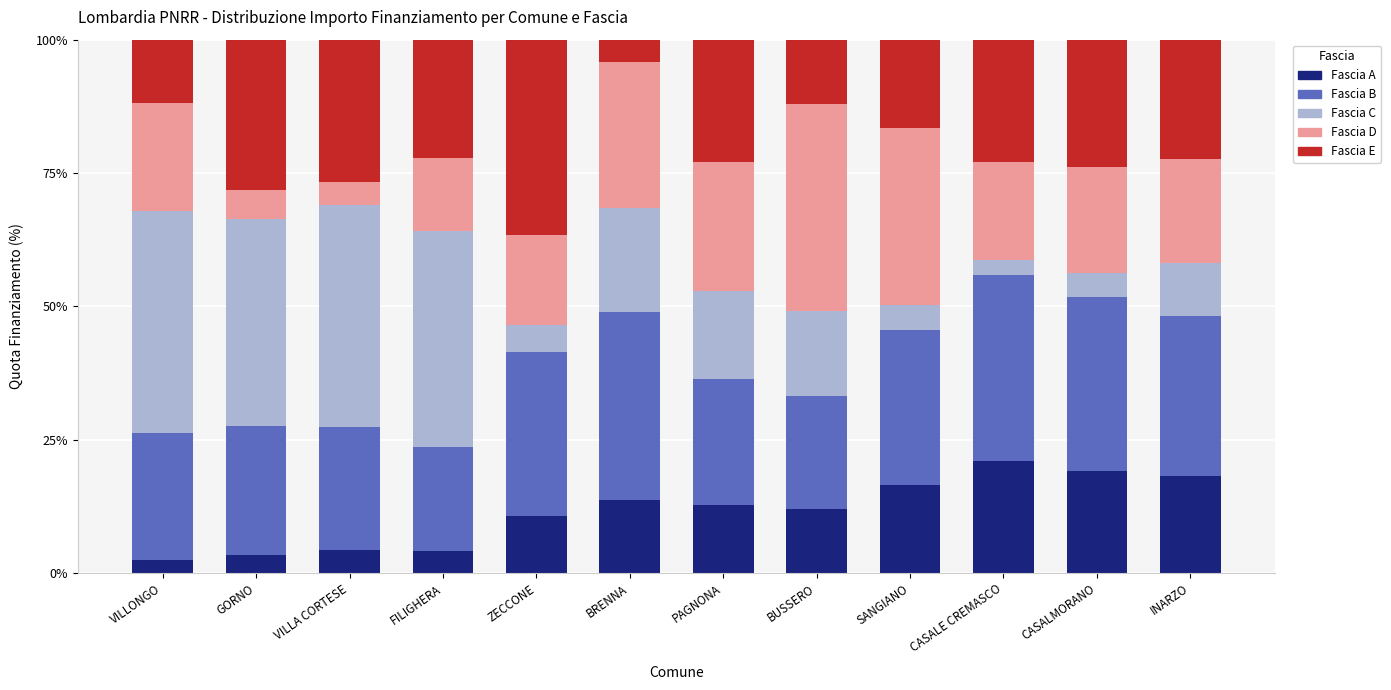

What is the highest value of the Fascia A series?

21.1